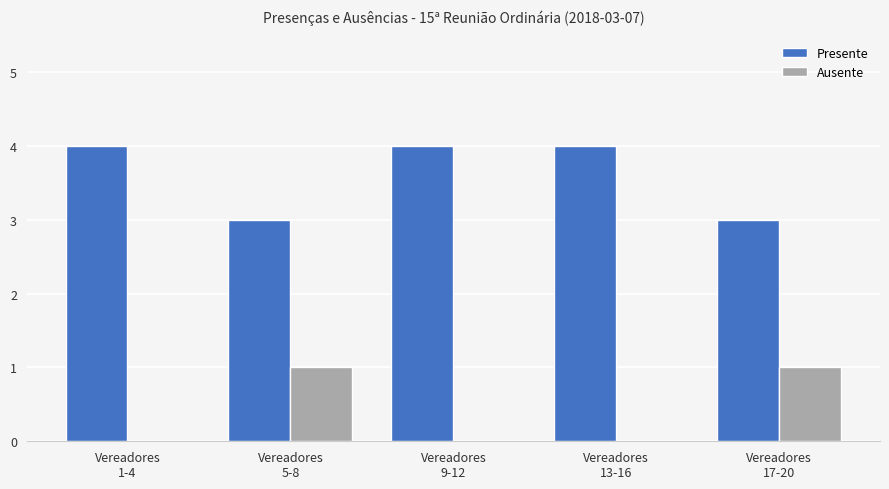

What is the greatest value displayed?

4